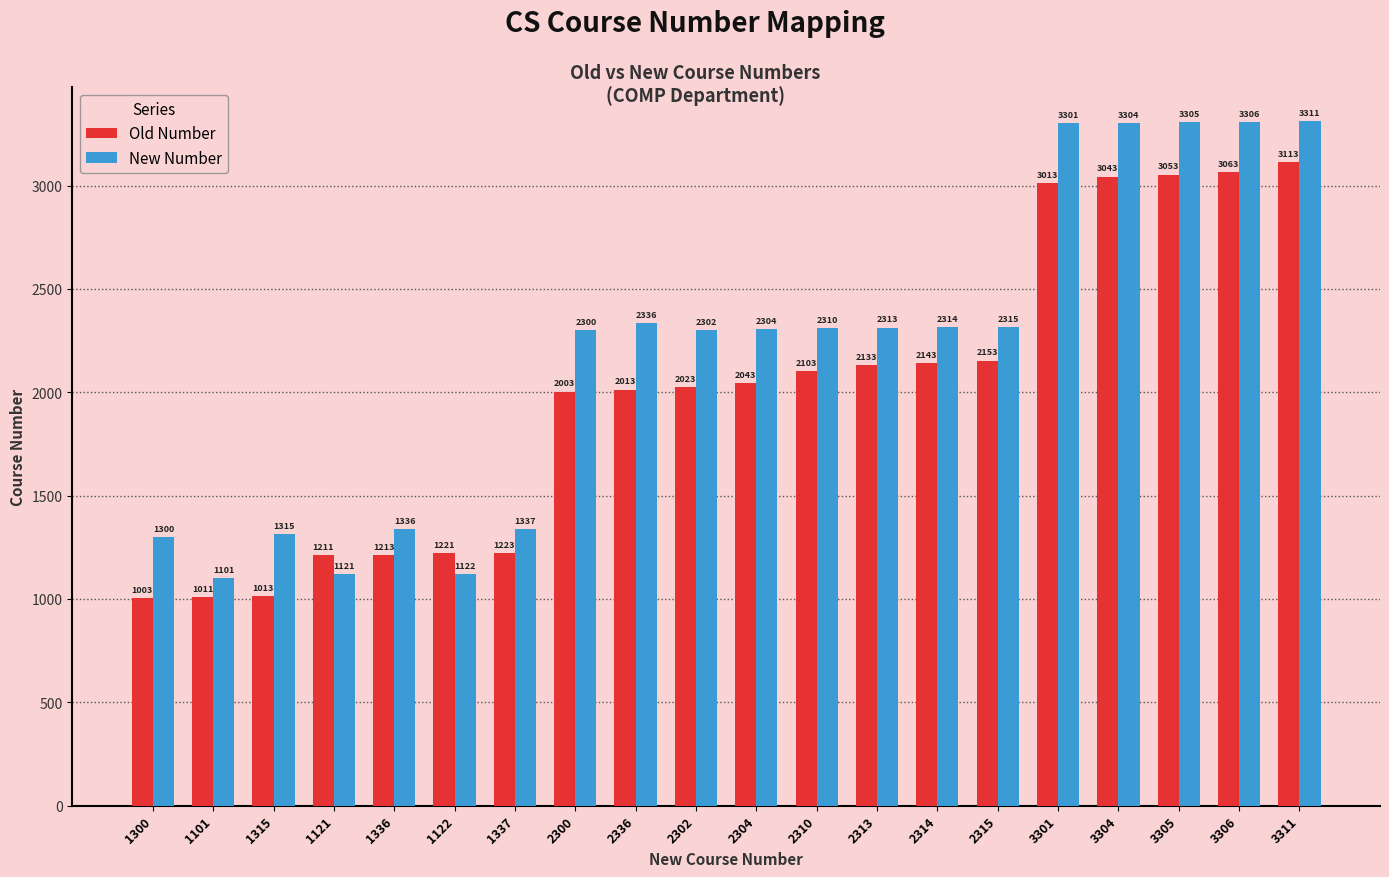

What is the approximate value of Old Number at 2302?

2023